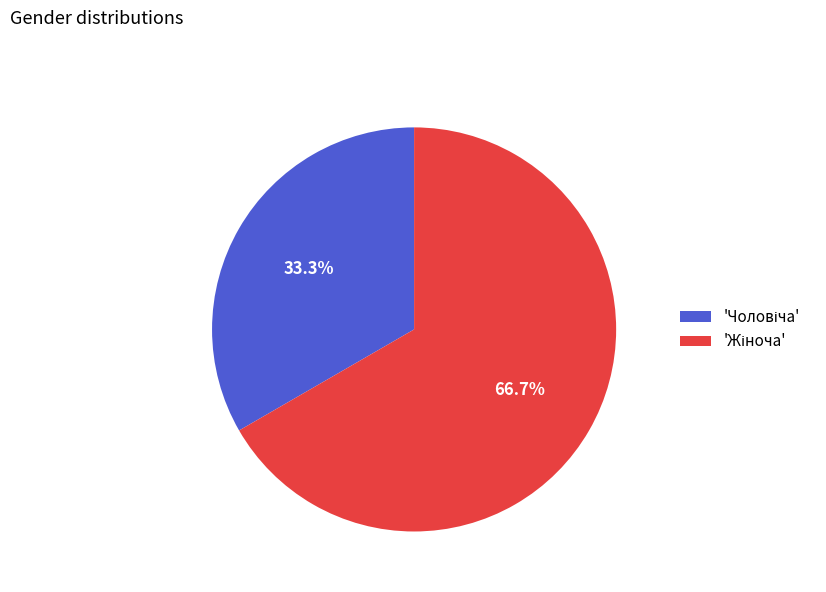

Is there any slice that represents more than half of the pie?

Yes